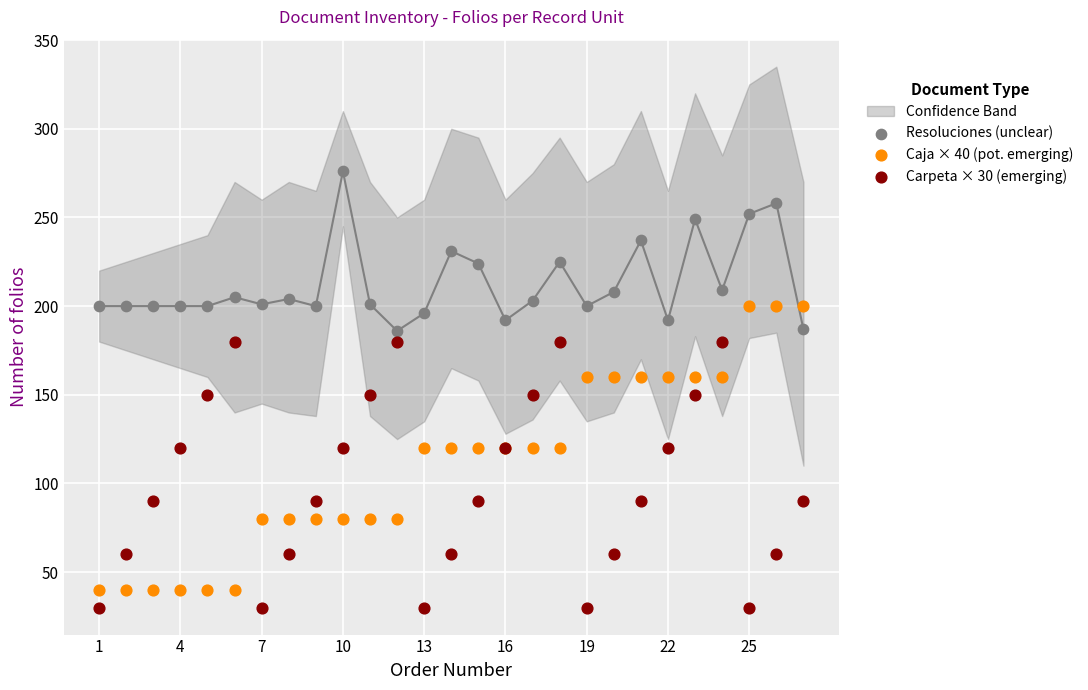

What is the X range (max minus min) for the scatter plot?

26